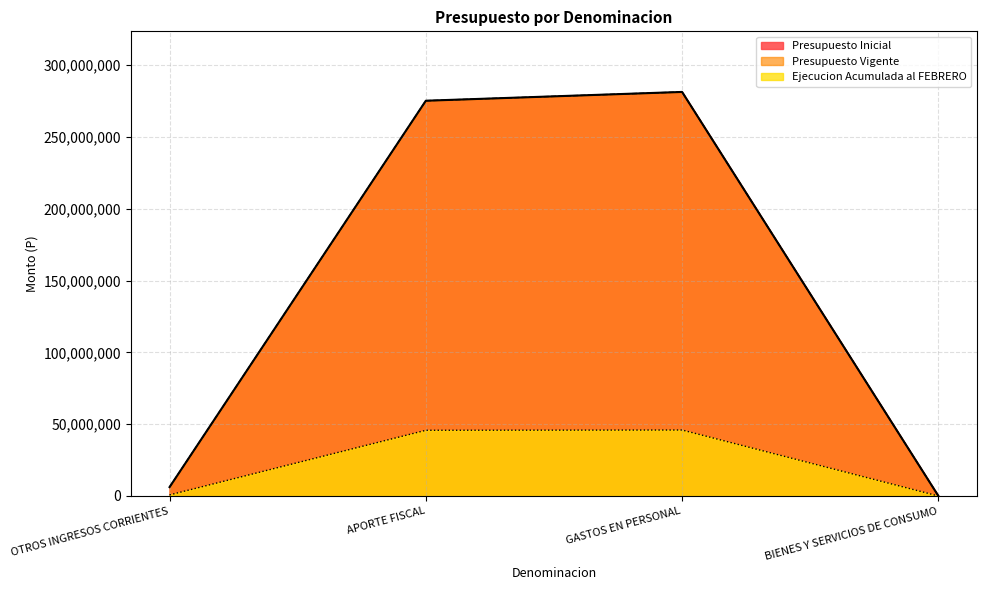

Count the number of categories in the chart.

4